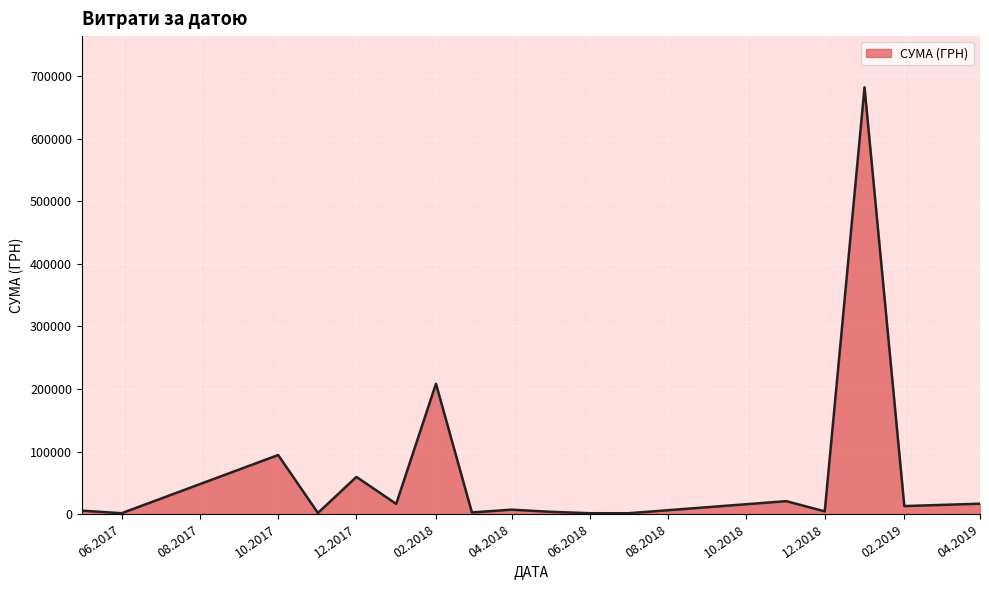

What is the maximum value shown in the chart?

682486.6